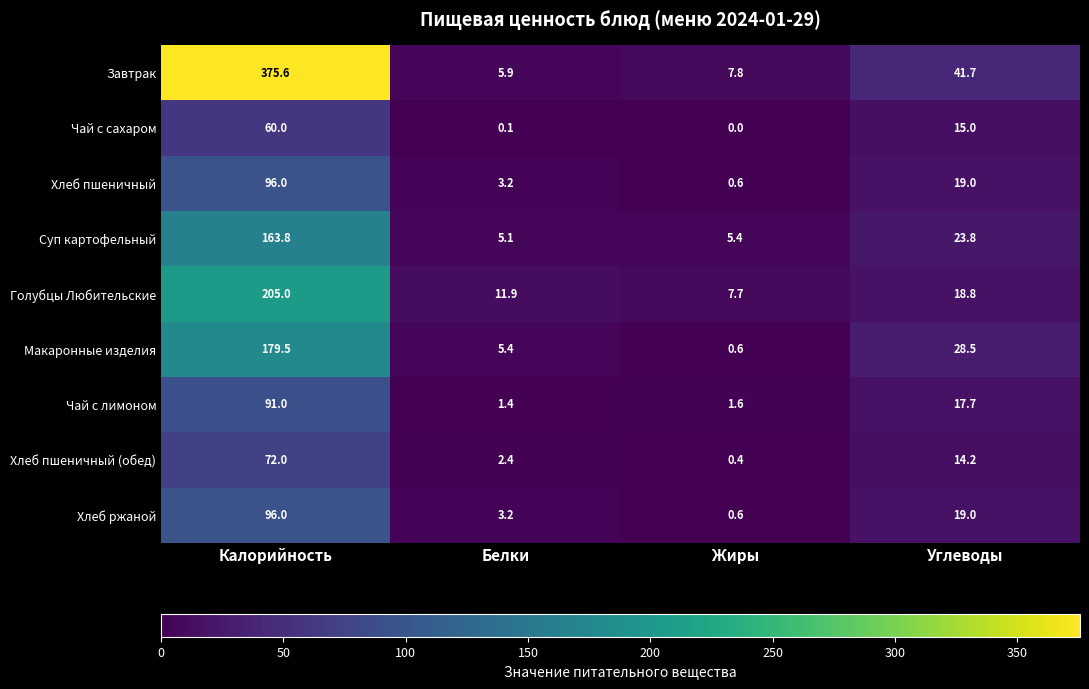

At how many categories does at least one series exceed 361?

1